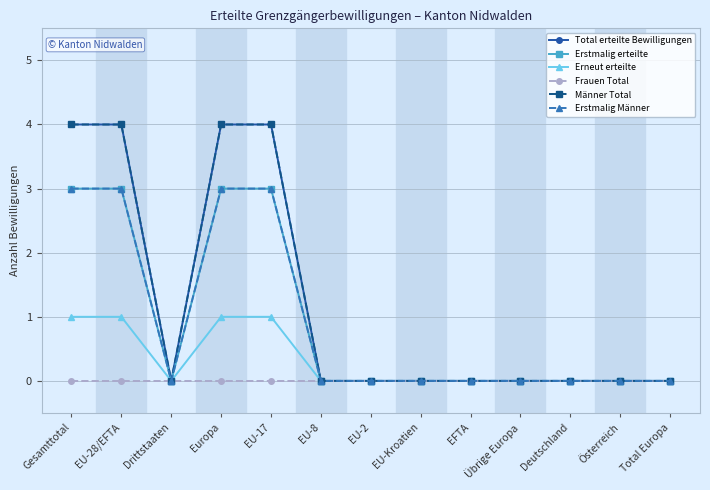

Which series has the widest spread of values?

Total erteilte Bewilligungen